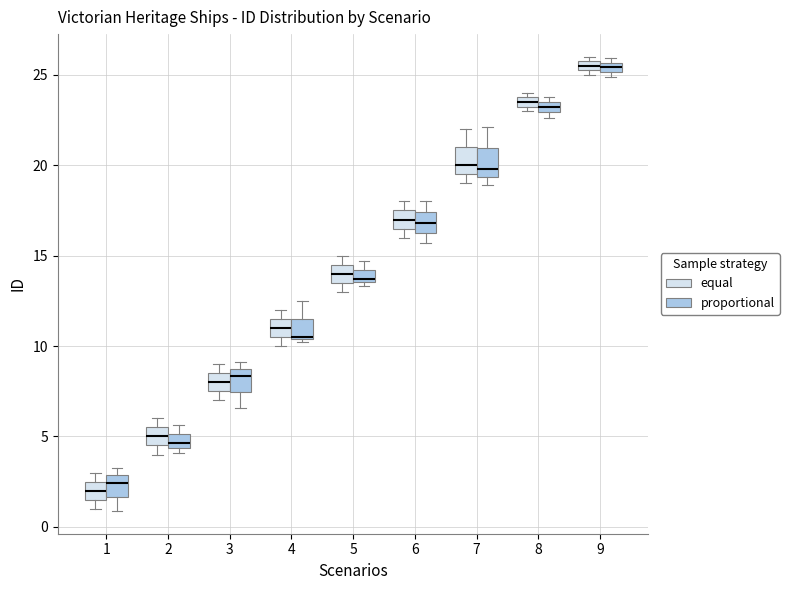

Where is the lower edge of the box for 3 (proportional) on the y-axis? The values are not printed on the chart, so give them approximately, as read against the axis.

7.5